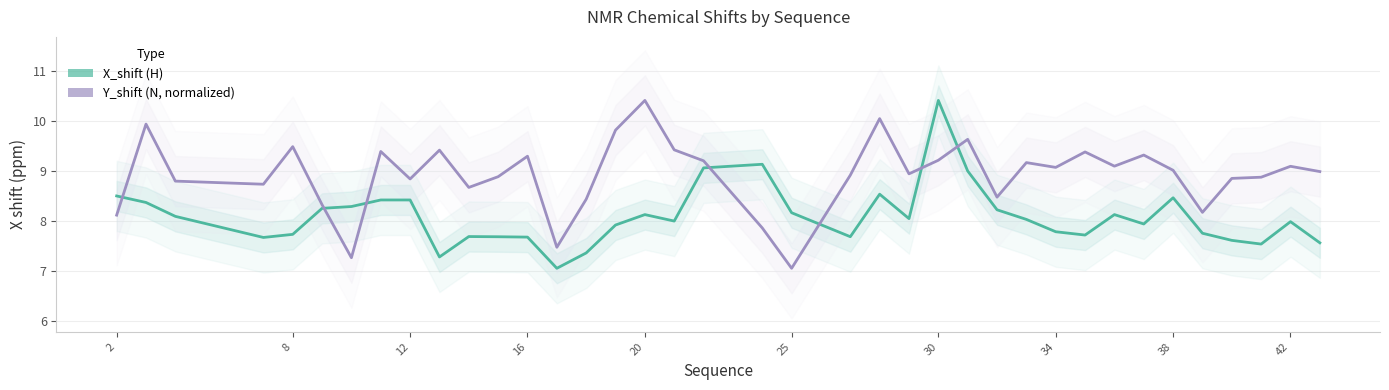

How many interior local valleys does the X_shift (H) series have?

9